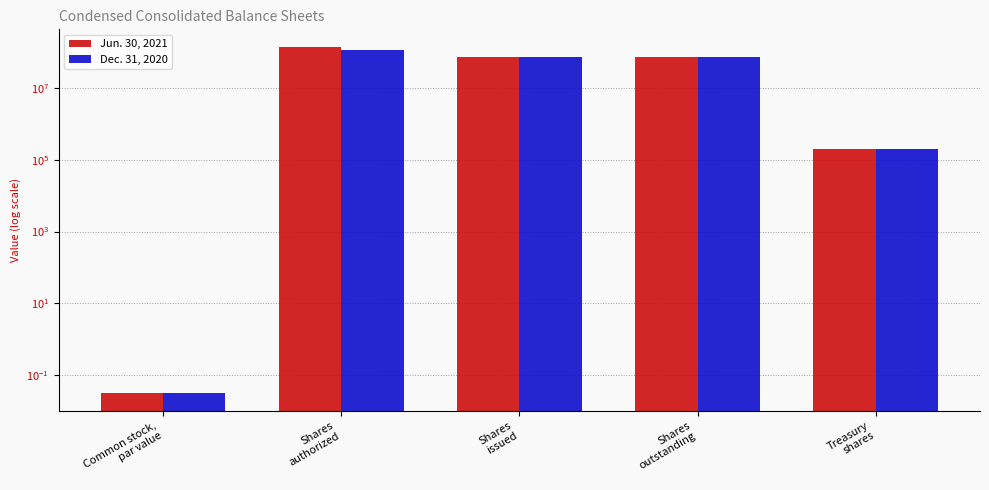

Which series has the largest total across all categories?

Jun. 30, 2021